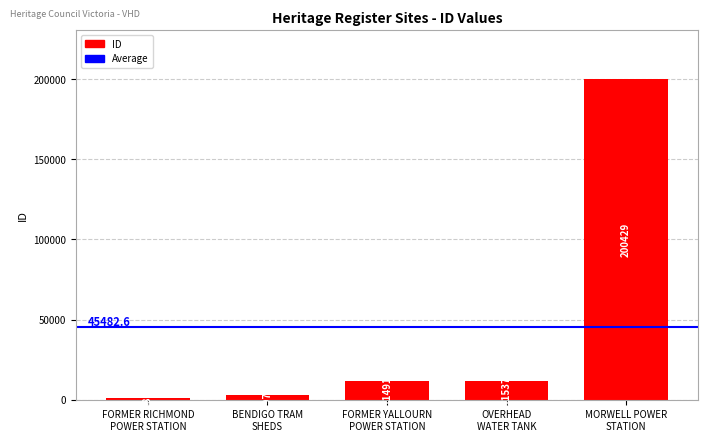

What is the value of the 5th bar from the left?

200429